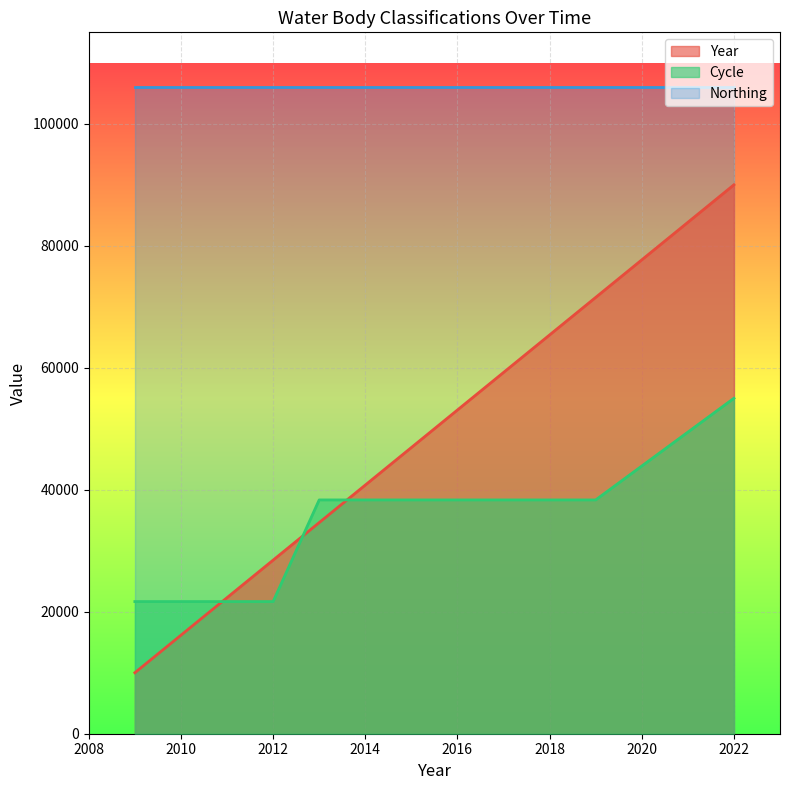

True or false: Cycle and Year intersect in this chart.

True